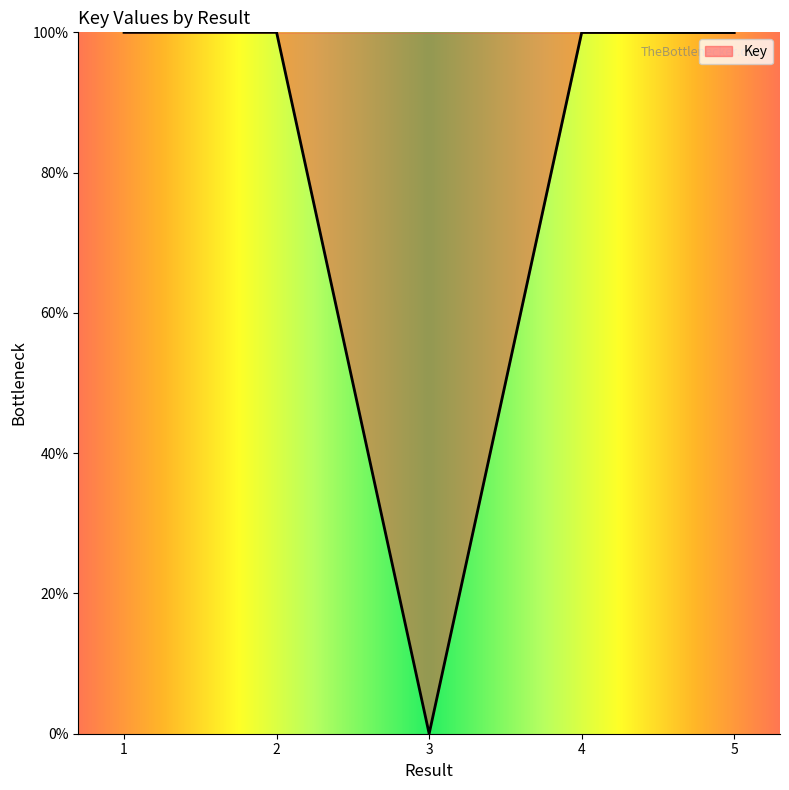

How many distinct data groups are displayed?

1